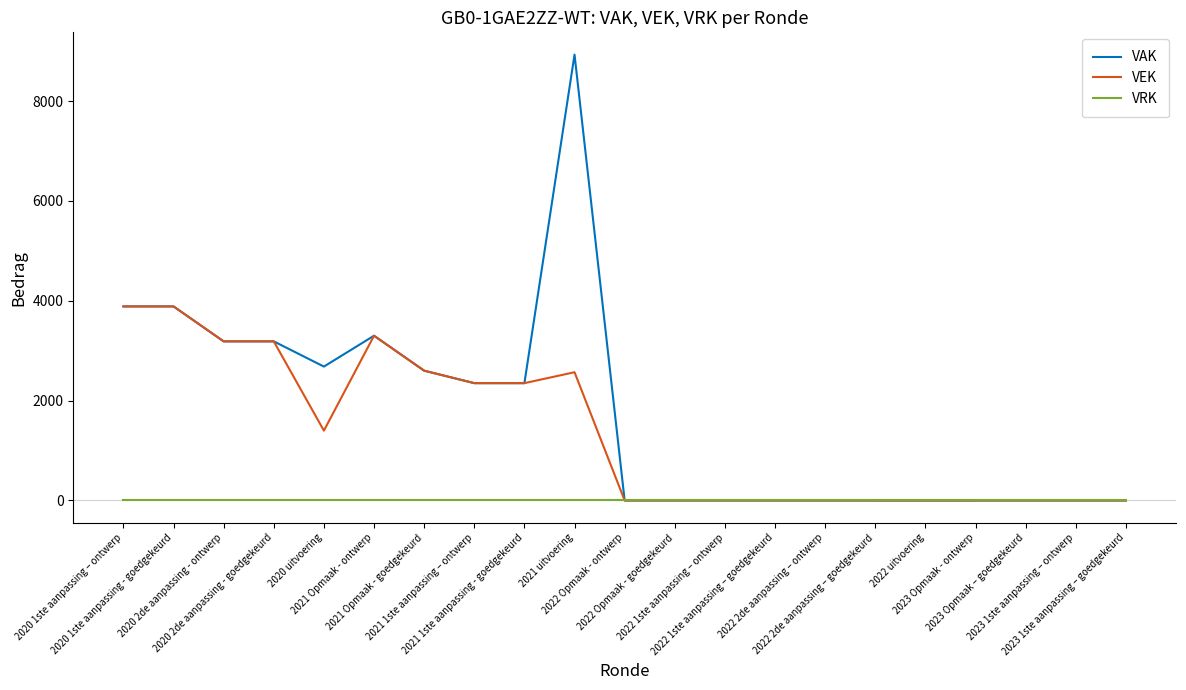

What is the maximum value shown in the chart?

8930